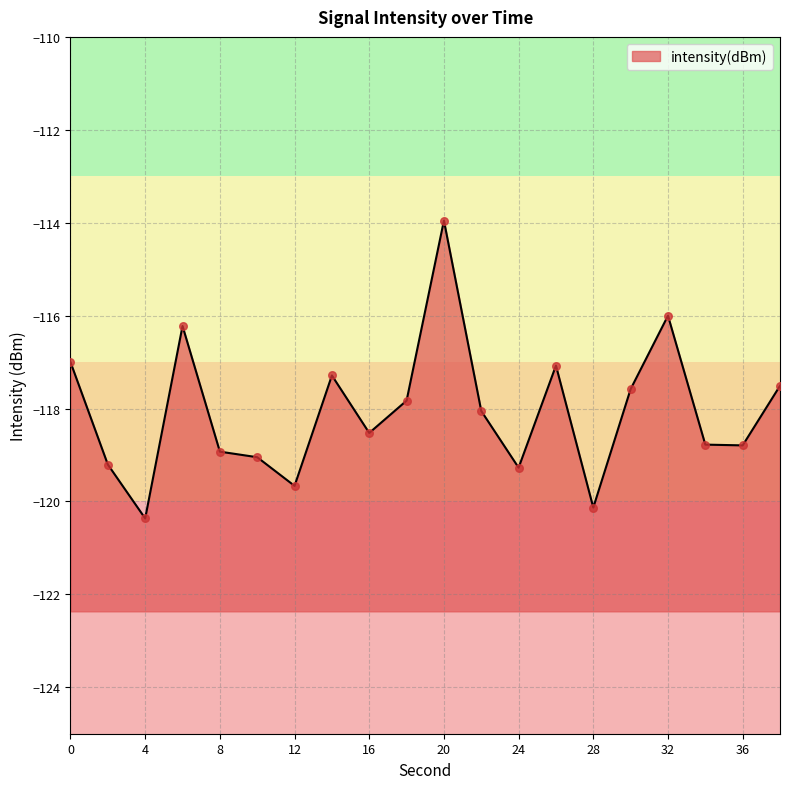

What is the change in value from 16 to 22?

+0.5